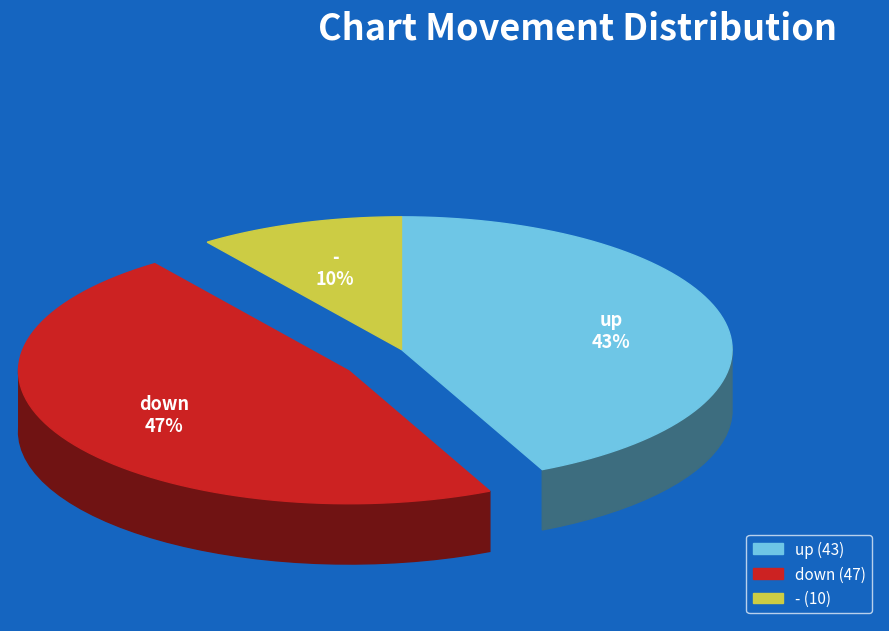

Is up the majority of the pie?

No